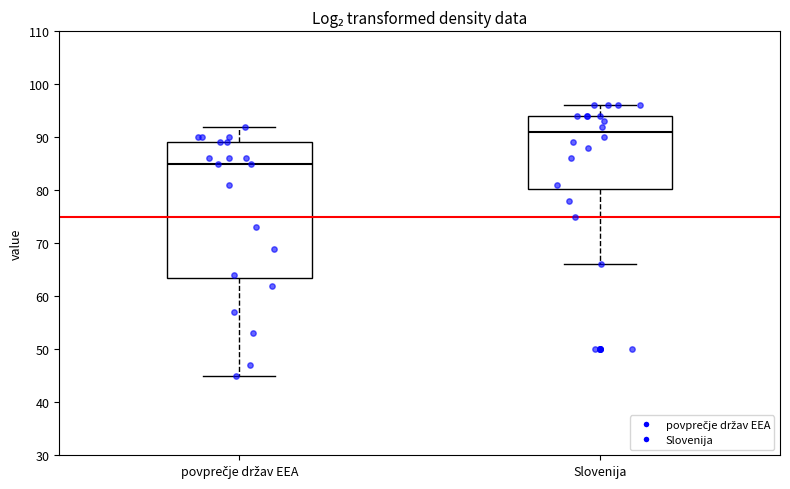

Which box is the tallest, from its lower edge to its upper edge?

povprečje držav EEA